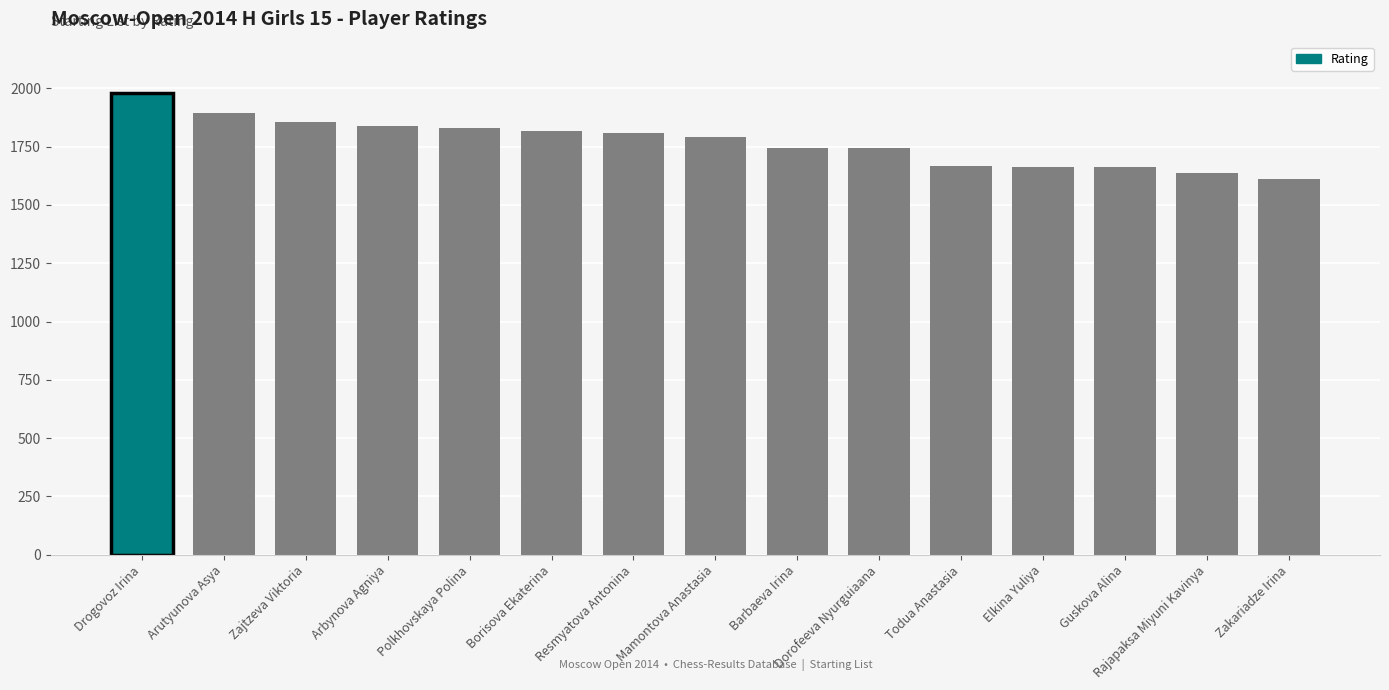

The chart shows a value of 2523 at Zakariadze Irina. True or false?

False